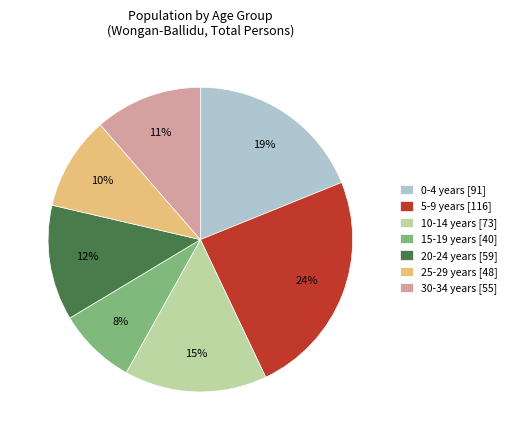

Do 5-9 years [116] and 30-34 years [55] together represent more than half of the pie?

No